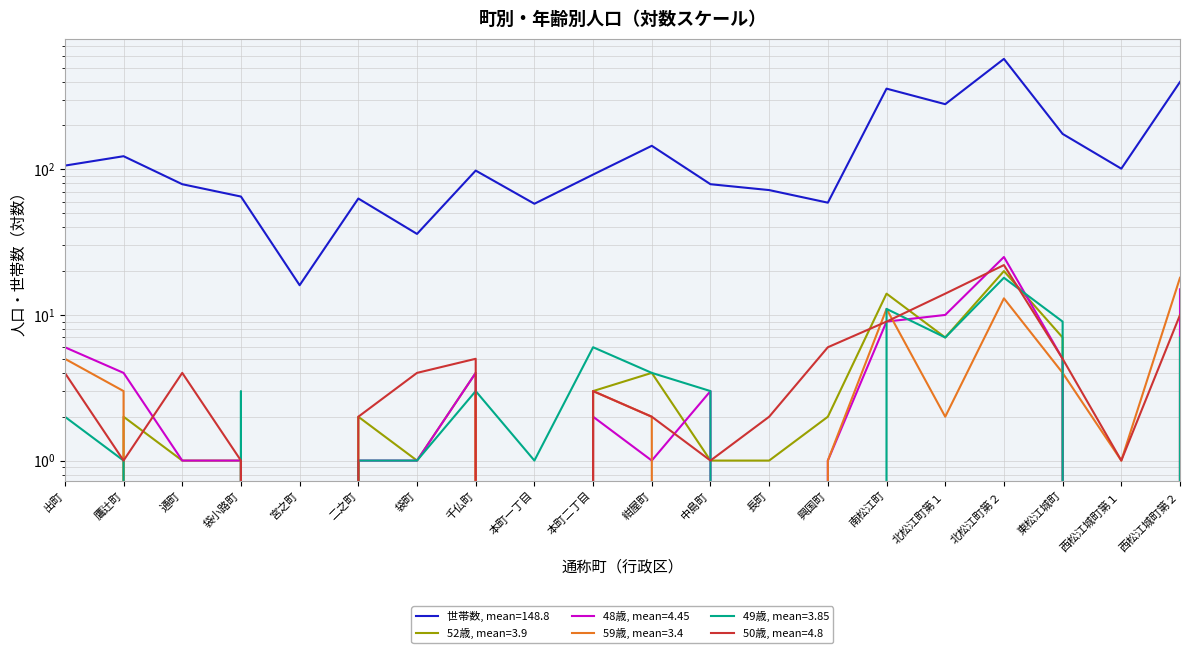

What is the difference between the maximum and second lowest values in the 世帯数 series?

537